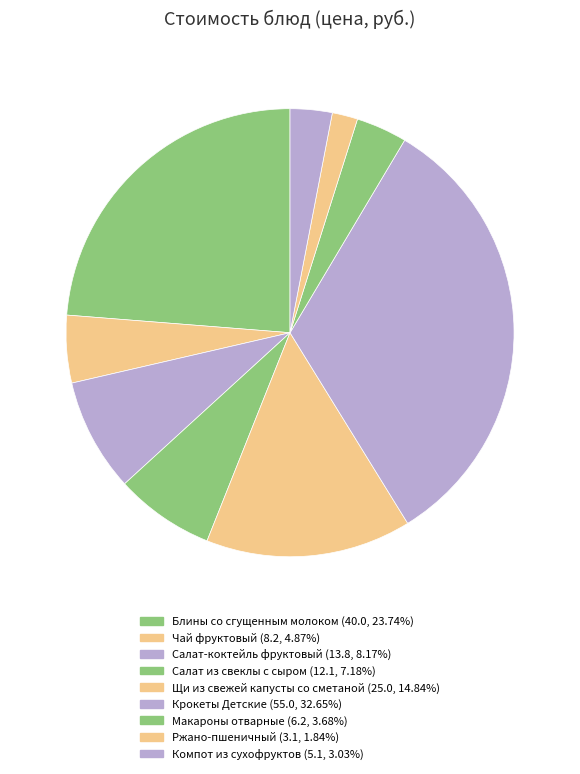

How many segments does this pie chart have?

9